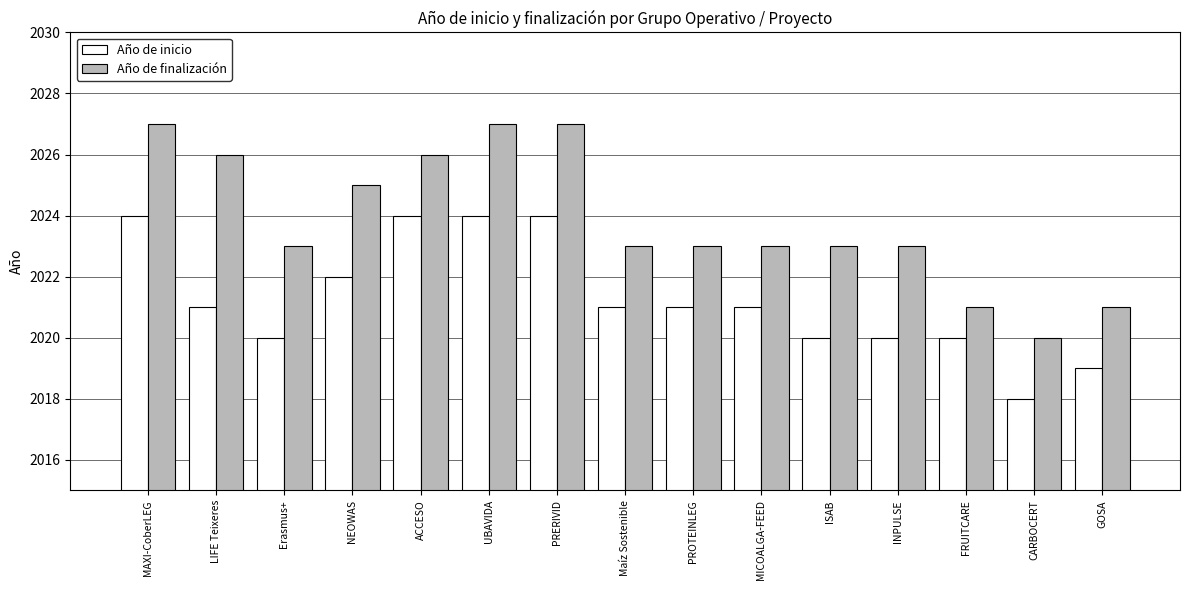

Is the value of Año de inicio at FRUITCARE greater than the value of Año de finalización at PRERIVID?

No